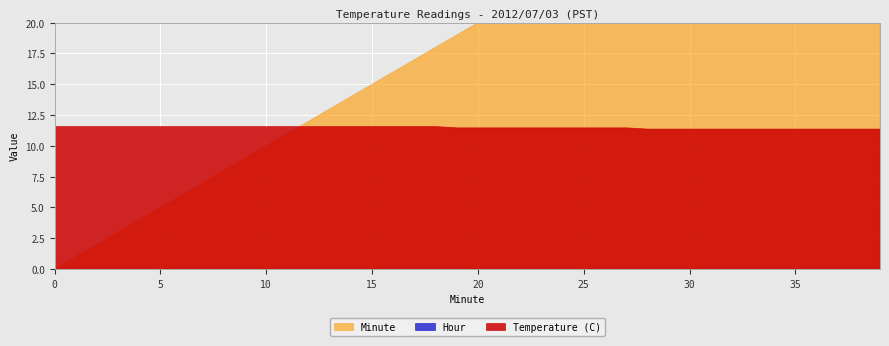

Which has a higher value, 23 or 30?

23